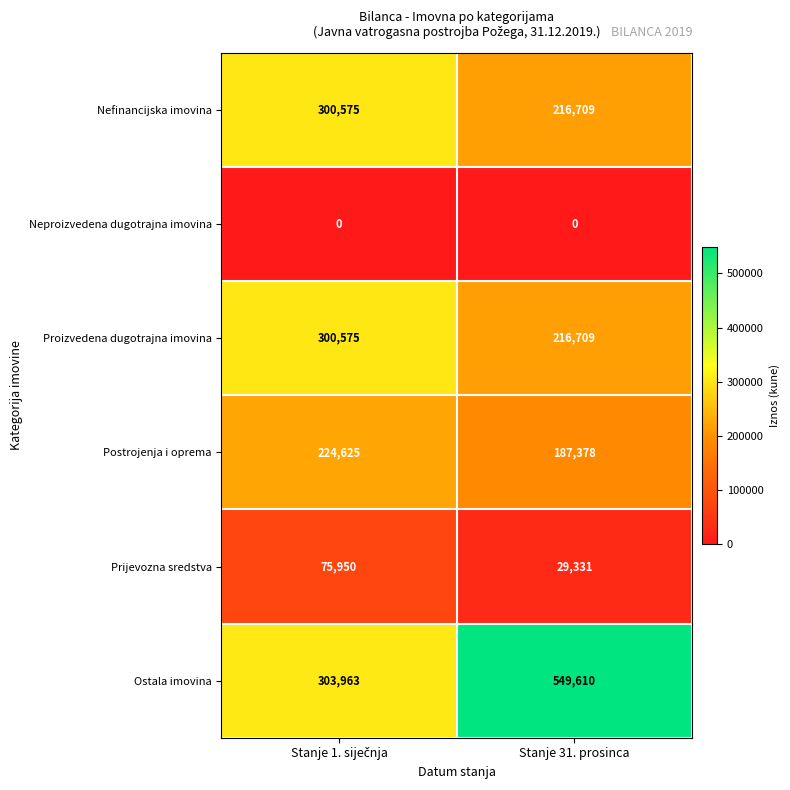

Reading left to right, extract all data points from this chart.

Nefinancijska imovina: 300575	216709
Neproizvedena dugotrajna imovina: 0	0
Proizvedena dugotrajna imovina: 300575	216709
Postrojenja i oprema: 224625	187378
Prijevozna sredstva: 75950	29331
Ostala imovina: 303963	549610